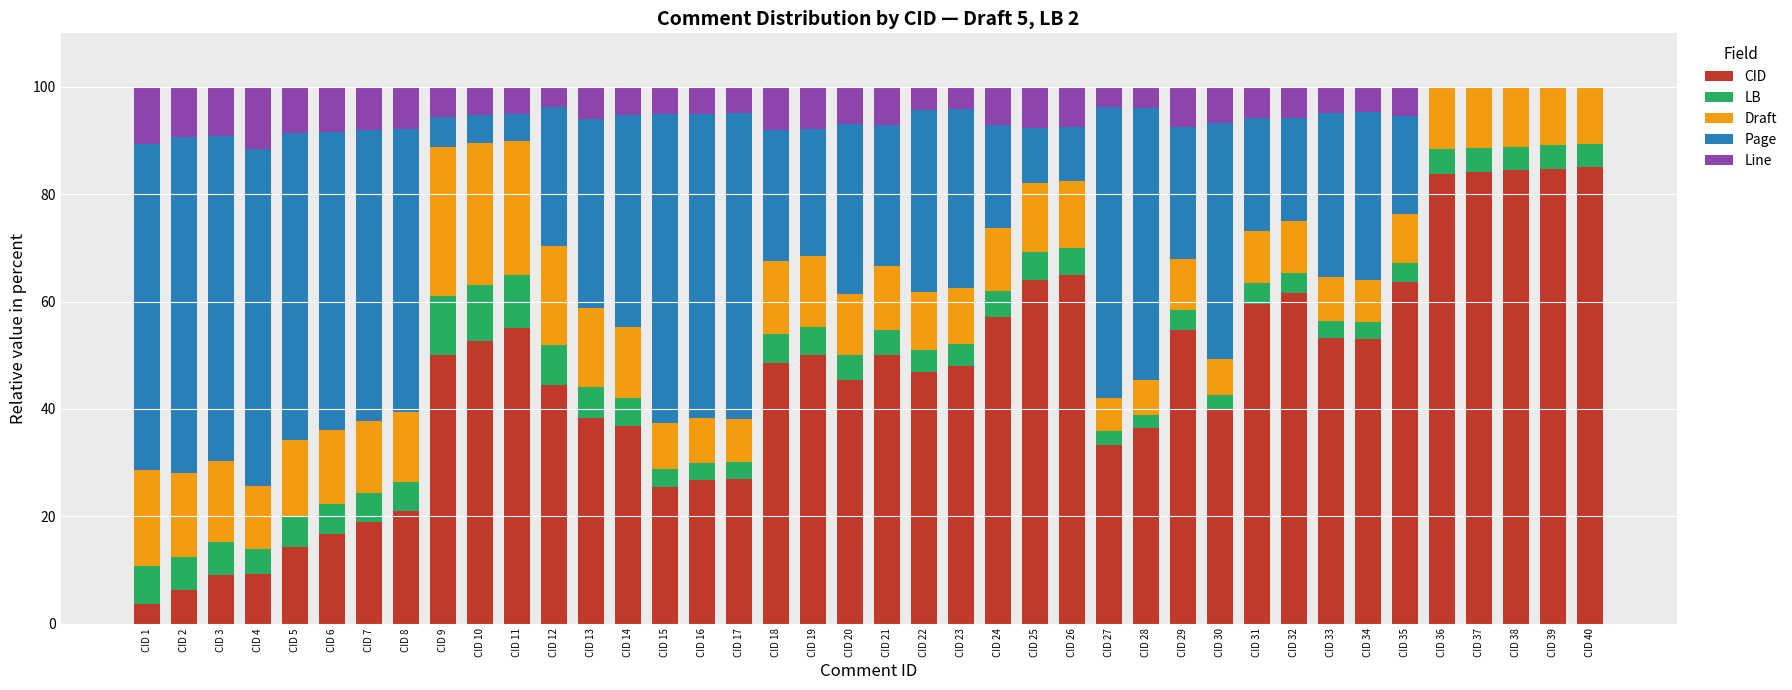

What is the maximum value for CID?

85.1